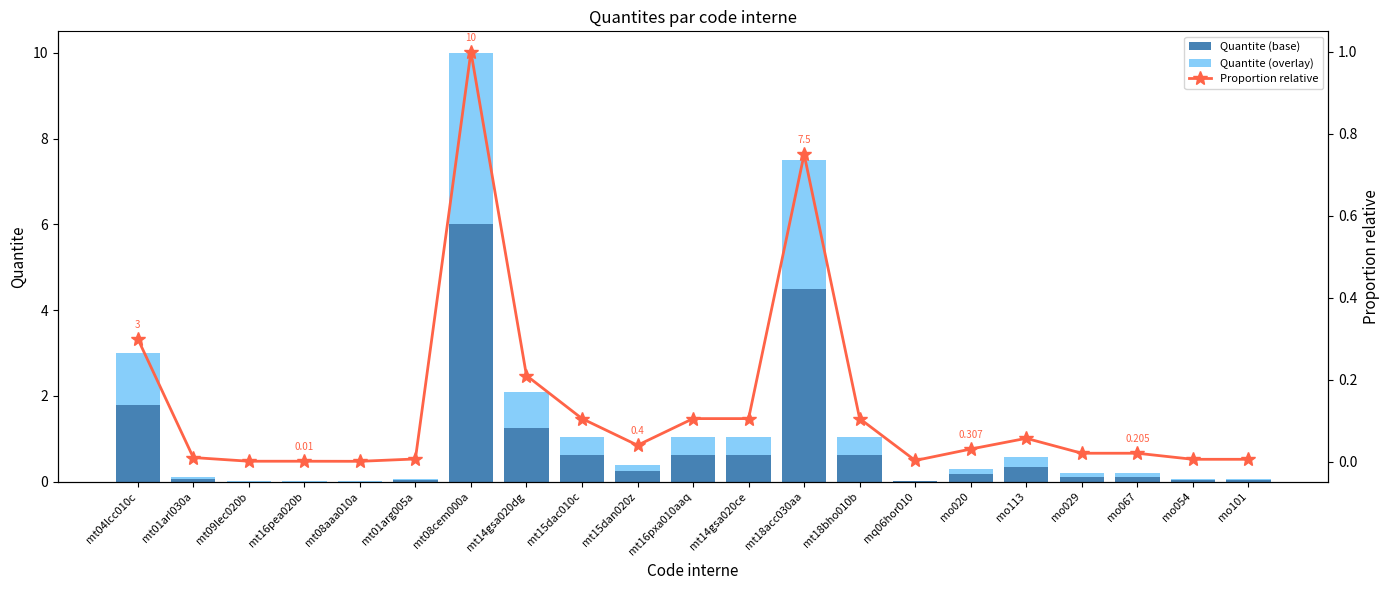

List the series in order of their peak value, highest first.

Quantite (base), Quantite (overlay), Proportion relative